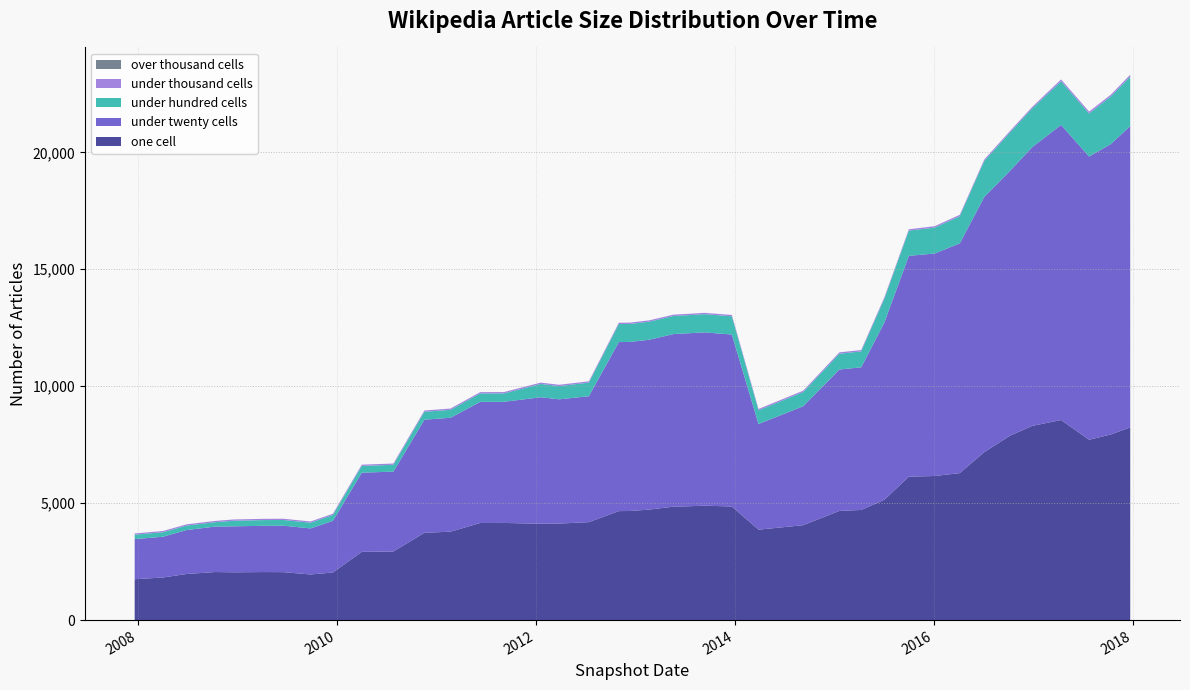

Reading right to left, list all the values displayed in this chart.

one_cell: 2017-12-22=8238	2017-10-12=7938	2017-07-24=7710	2017-04-12=8555	2016-12-27=8302	2016-10-07=7887	2016-07-04=7180	2016-04-05=6284	2016-01-04=6161	2015-10-01=6132	2015-07-03=5144	2015-04-09=4708	2015-01-19=4669	2014-09-08=4058	2014-03-28=3866	2013-12-20=4857	2013-09-10=4893	2013-07-09=4865	2013-05-21=4852	2013-02-20=4726	2012-12-11=4664	2012-10-31=4660	2012-07-13=4189	2012-03-26=4126	2012-01-18=4119	2011-09-05=4154	2011-06-10=4152	2011-02-21=3781	2010-11-17=3732	2010-07-26=2932	2010-04-01=2918	2009-12-16=2035	2009-09-25=1951	2009-06-17=2050	2009-04-06=2054	2008-12-17=2043	2008-10-10=2055	2008-06-27=1972	2008-04-01=1822	2007-12-19=1747
under_twenty_cells: 2017-12-22=12885	2017-10-12=12416	2017-07-24=12109	2017-04-12=12617	2016-12-27=11916	2016-10-07=11328	2016-07-04=10909	2016-04-05=9823	2016-01-04=9513	2015-10-01=9442	2015-07-03=7576	2015-04-09=6100	2015-01-19=6044	2014-09-08=5085	2014-03-28=4518	2013-12-20=7353	2013-09-10=7408	2013-07-09=7396	2013-05-21=7380	2013-02-20=7262	2012-12-11=7228	2012-10-31=7227	2012-07-13=5383	2012-03-26=5313	2012-01-18=5409	2011-09-05=5179	2011-06-10=5179	2011-02-21=4870	2010-11-17=4836	2010-07-26=3416	2010-04-01=3385	2009-12-16=2209	2009-09-25=1969	2009-06-17=1986	2009-04-06=1978	2008-12-17=1966	2008-10-10=1943	2008-06-27=1879	2008-04-01=1743	2007-12-19=1715
under_hundred_cells: 2017-12-22=2116	2017-10-12=2036	2017-07-24=1842	2017-04-12=1864	2016-12-27=1662	2016-10-07=1642	2016-07-04=1543	2016-04-05=1162	2016-01-04=1107	2015-10-01=1078	2015-07-03=1020	2015-04-09=680	2015-01-19=677	2014-09-08=607	2014-03-28=585	2013-12-20=779	2013-09-10=779	2013-07-09=774	2013-05-21=774	2013-02-20=773	2012-12-11=771	2012-10-31=771	2012-07-13=581	2012-03-26=566	2012-01-18=569	2011-09-05=360	2011-06-10=360	2011-02-21=339	2010-11-17=339	2010-07-26=293	2010-04-01=290	2009-12-16=250	2009-09-25=244	2009-06-17=244	2009-04-06=244	2008-12-17=240	2008-10-10=190	2008-06-27=190	2008-04-01=191	2007-12-19=191
under_thousand_cells: 2017-12-22=79	2017-10-12=77	2017-07-24=79	2017-04-12=79	2016-12-27=60	2016-10-07=60	2016-07-04=60	2016-04-05=60	2016-01-04=60	2015-10-01=58	2015-07-03=58	2015-04-09=58	2015-01-19=58	2014-09-08=58	2014-03-28=57	2013-12-20=57	2013-09-10=57	2013-07-09=56	2013-05-21=56	2013-02-20=56	2012-12-11=56	2012-10-31=56	2012-07-13=56	2012-03-26=56	2012-01-18=56	2011-09-05=56	2011-06-10=56	2011-02-21=55	2010-11-17=55	2010-07-26=53	2010-04-01=53	2009-12-16=53	2009-09-25=53	2009-06-17=54	2009-04-06=54	2008-12-17=54	2008-10-10=54	2008-06-27=54	2008-04-01=53	2007-12-19=53
over_thousand_cells: 2017-12-22=0	2017-10-12=0	2017-07-24=0	2017-04-12=0	2016-12-27=0	2016-10-07=0	2016-07-04=0	2016-04-05=0	2016-01-04=0	2015-10-01=0	2015-07-03=0	2015-04-09=0	2015-01-19=0	2014-09-08=0	2014-03-28=0	2013-12-20=0	2013-09-10=0	2013-07-09=0	2013-05-21=0	2013-02-20=0	2012-12-11=0	2012-10-31=0	2012-07-13=0	2012-03-26=0	2012-01-18=0	2011-09-05=0	2011-06-10=0	2011-02-21=0	2010-11-17=0	2010-07-26=0	2010-04-01=0	2009-12-16=0	2009-09-25=0	2009-06-17=0	2009-04-06=0	2008-12-17=0	2008-10-10=0	2008-06-27=0	2008-04-01=0	2007-12-19=0